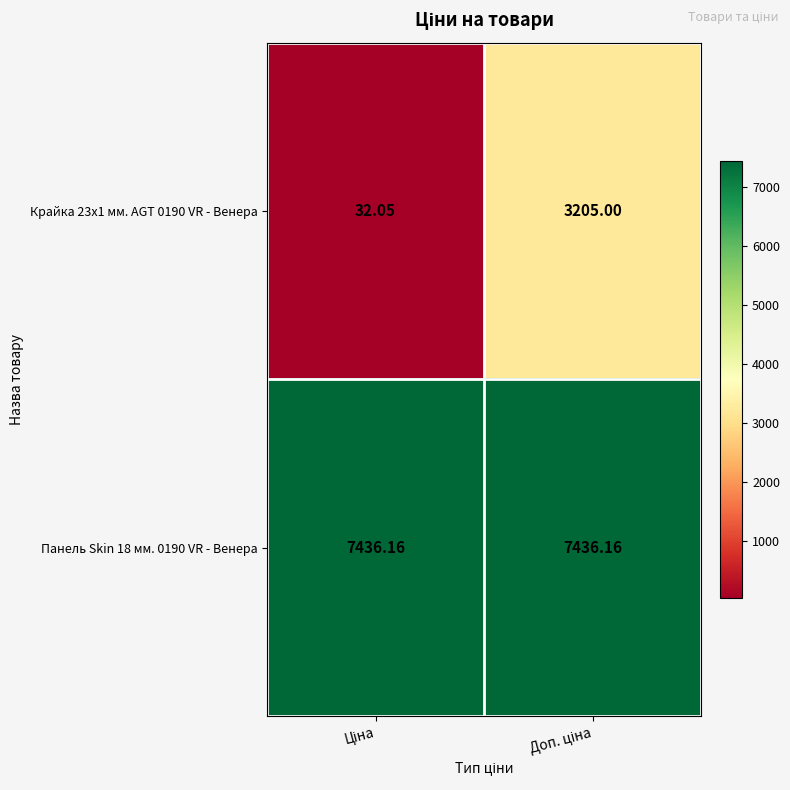

Rank the series by their average value, from highest to lowest.

Панель Skin 18 мм. 0190 VR - Венера, Крайка 23x1 мм. AGT 0190 VR - Венера